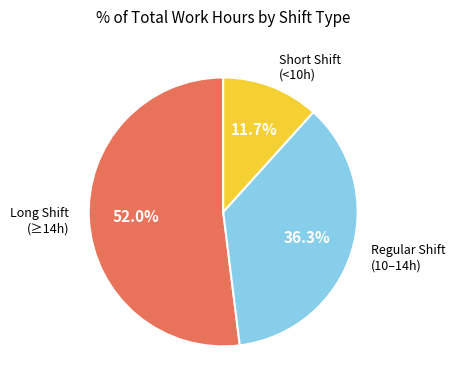

Rank the categories by value from lowest to highest.

Short Shift (<10h), Regular Shift (10–14h), Long Shift (≥14h)